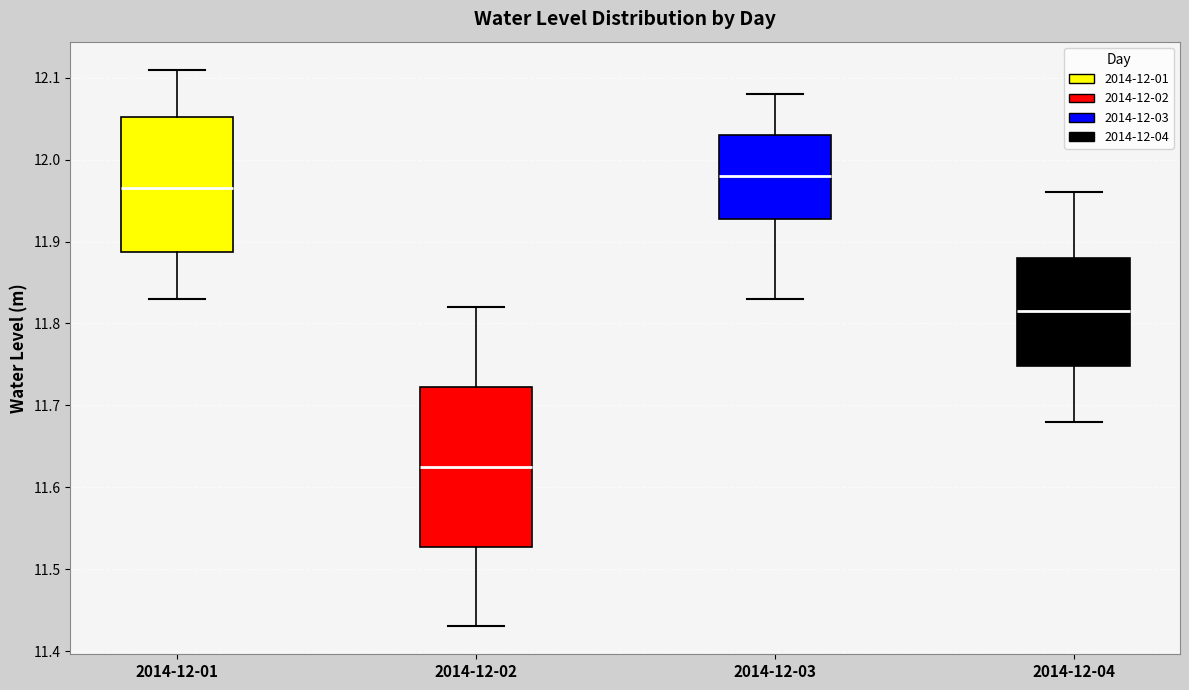

Comparing the boxes themselves (not the whiskers), which one is the tallest?

2014-12-02